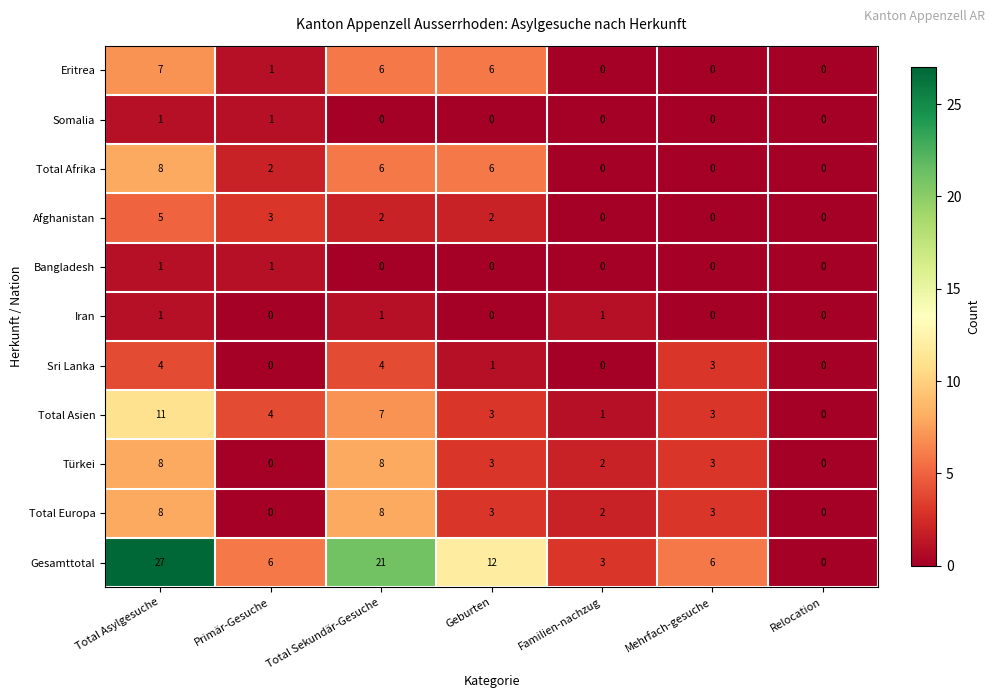

At which category is the sum across all series the highest?

Total Asylgesuche